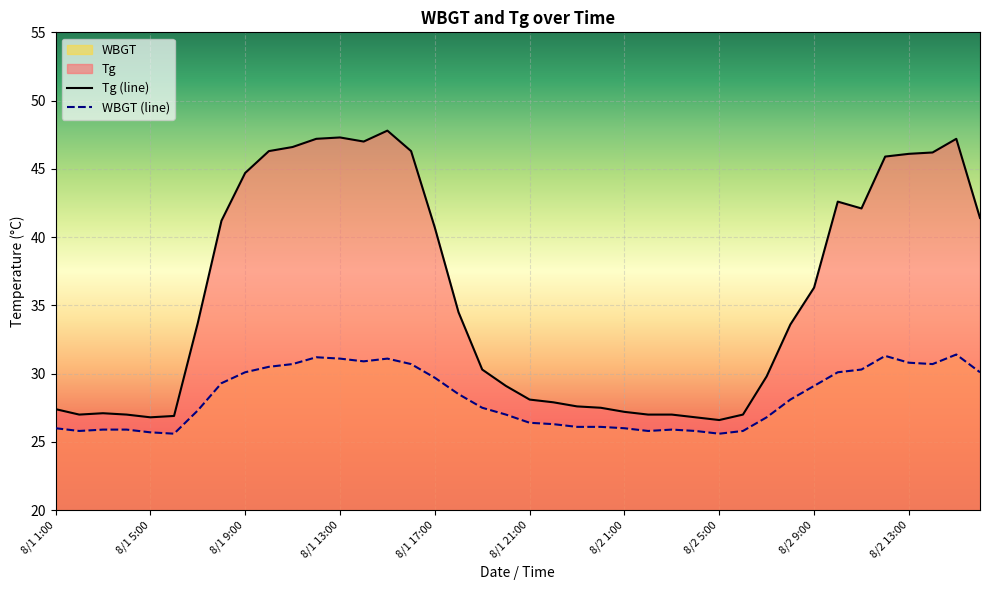

True or false: Tg (line) and WBGT (line) cross at least once.

False